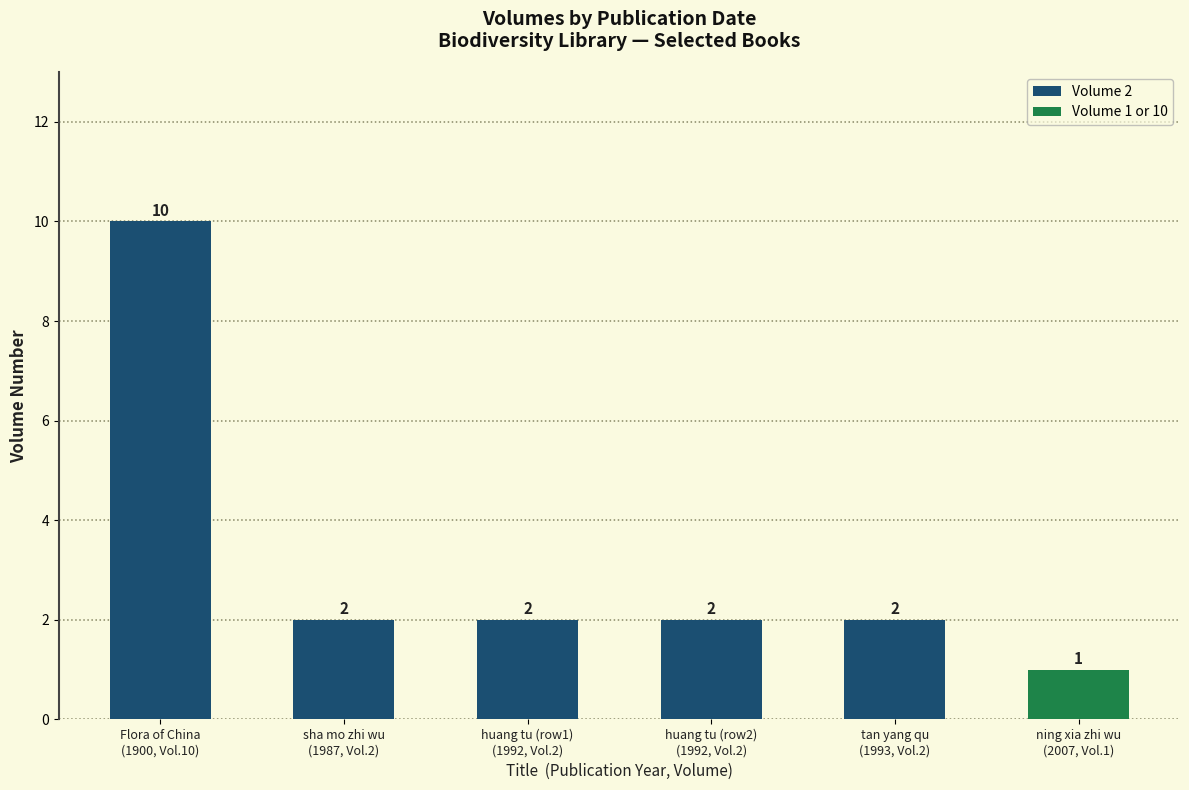

Are the bars grouped side by side (vs. stacked)?

No